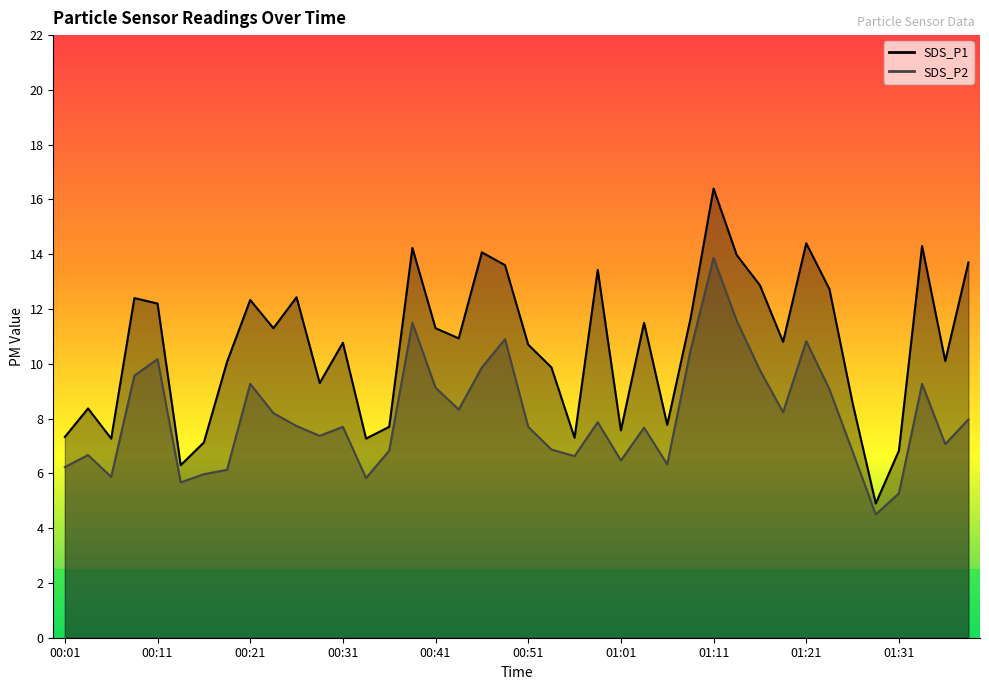

True or false: SDS_P2 and SDS_P1 cross at least once.

False